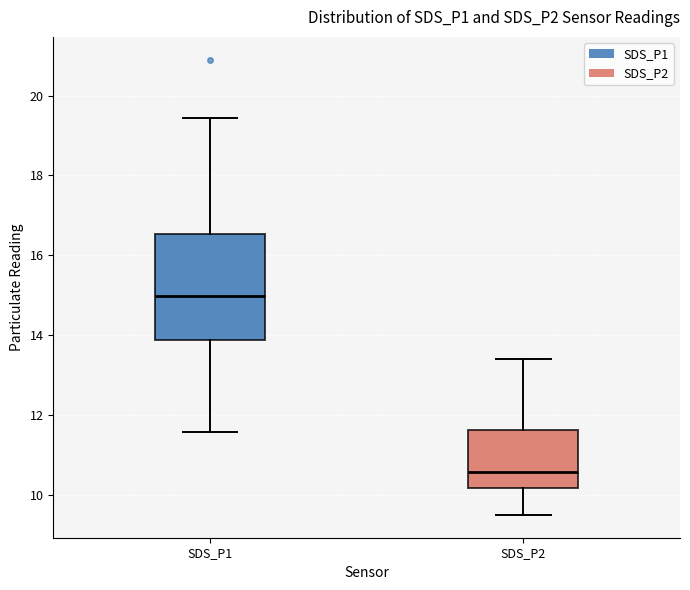

Which box's median line is the highest?

SDS_P1